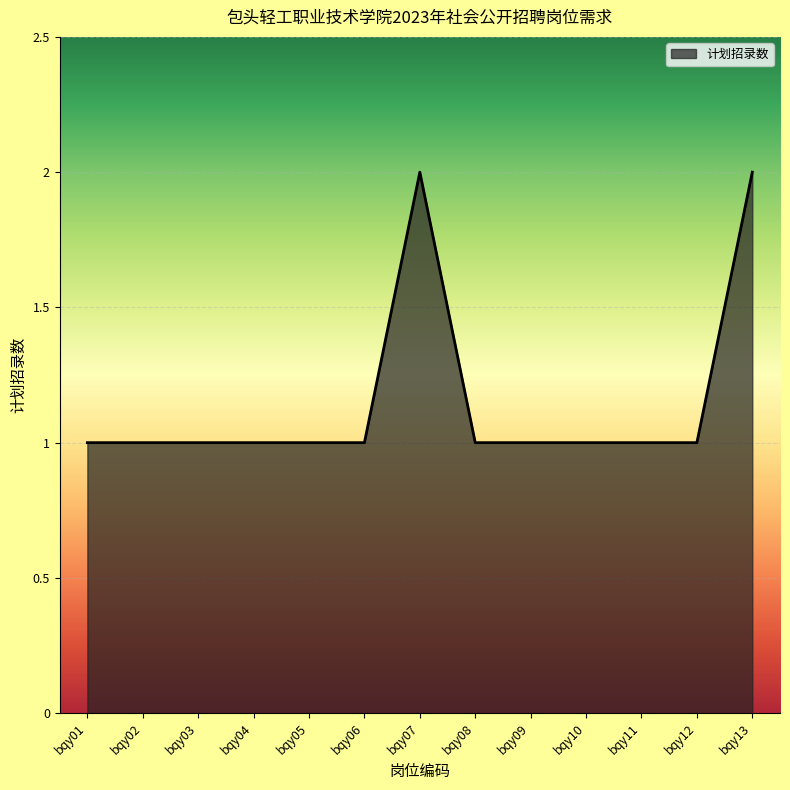

What is the minimum value shown in the chart?

1